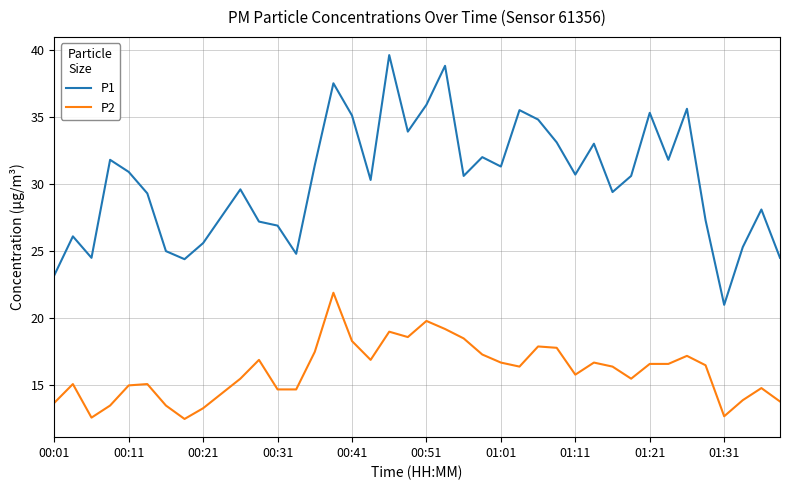

Which series has the widest spread of values?

P1